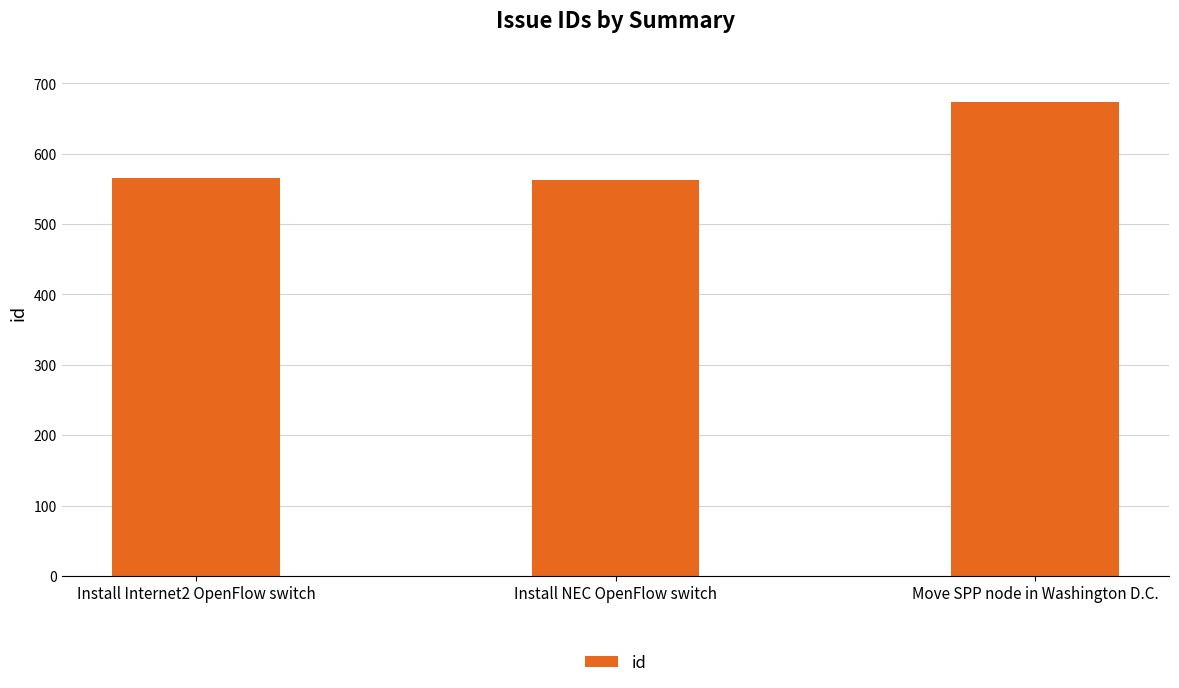

What position from the left is Install Internet2 OpenFlow switch?

1